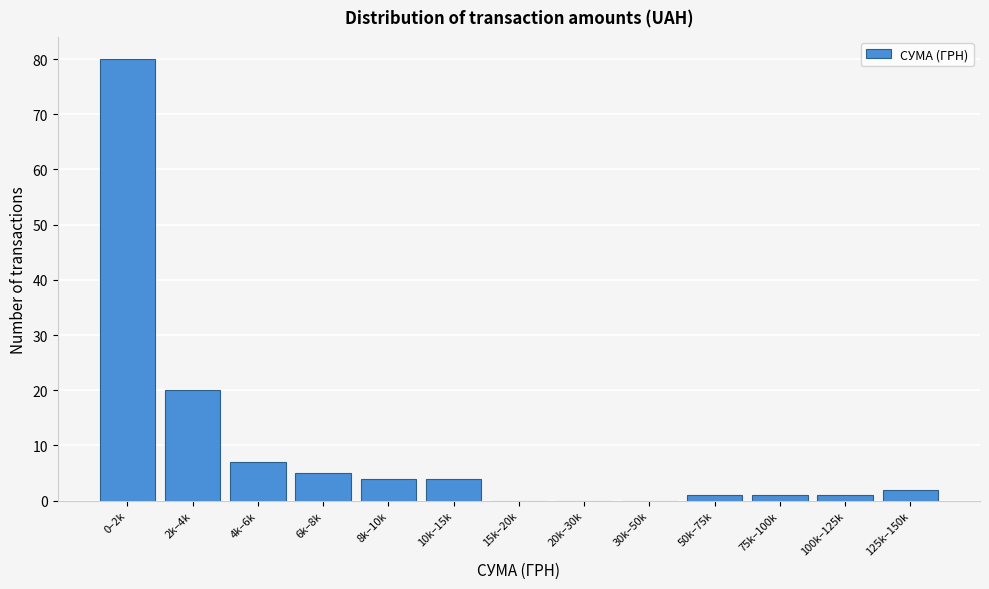

Reading left to right, what are all the values shown in this chart?

0–2k=80	2k–4k=20	4k–6k=7	6k–8k=5	8k–10k=4	10k–15k=4	15k–20k=0	20k–30k=0	30k–50k=0	50k–75k=1	75k–100k=1	100k–125k=1	125k–150k=2